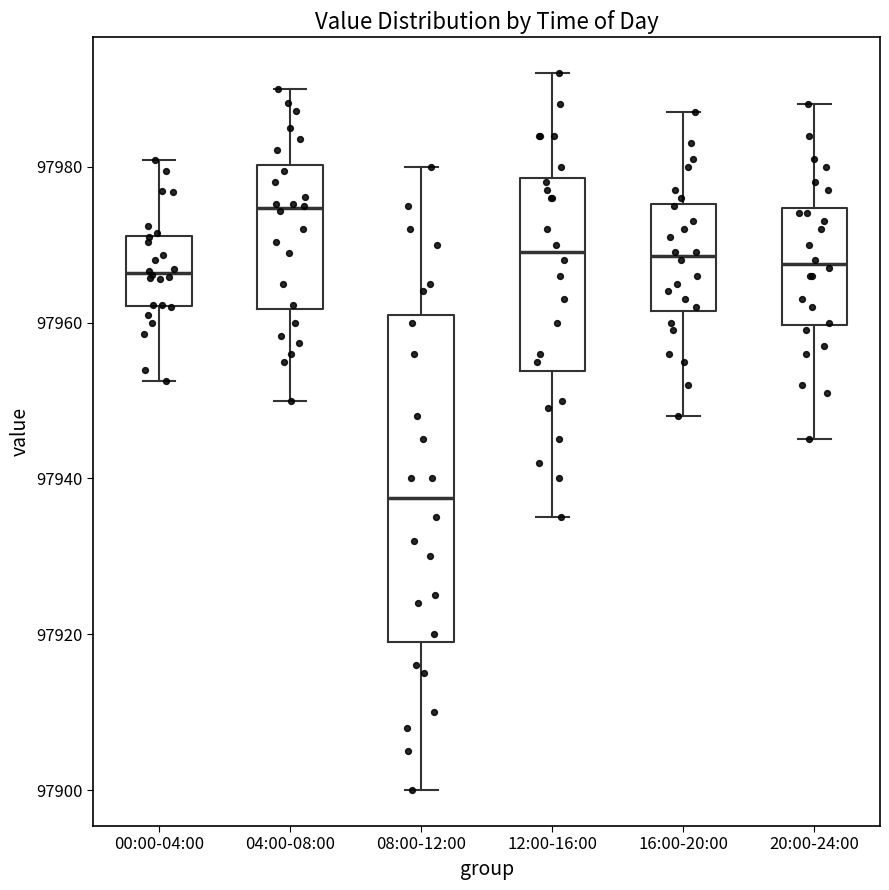

Reading left to right, read every box against the y-axis: the position of its median line, the range the box covers, and the ends of its whiskers. The values are not printed on the chart, so give them approximately, as read against the axis.

00:00-04:00: median 97966, box 97962 to 97972, whiskers 97952 to 97980
04:00-08:00: median 97974, box 97962 to 97980, whiskers 97950 to 97990
08:00-12:00: median 97938, box 97920 to 97962, whiskers 97900 to 97980
12:00-16:00: median 97970, box 97954 to 97978, whiskers 97936 to 97992
16:00-20:00: median 97968, box 97962 to 97976, whiskers 97948 to 97988
20:00-24:00: median 97968, box 97960 to 97974, whiskers 97946 to 97988